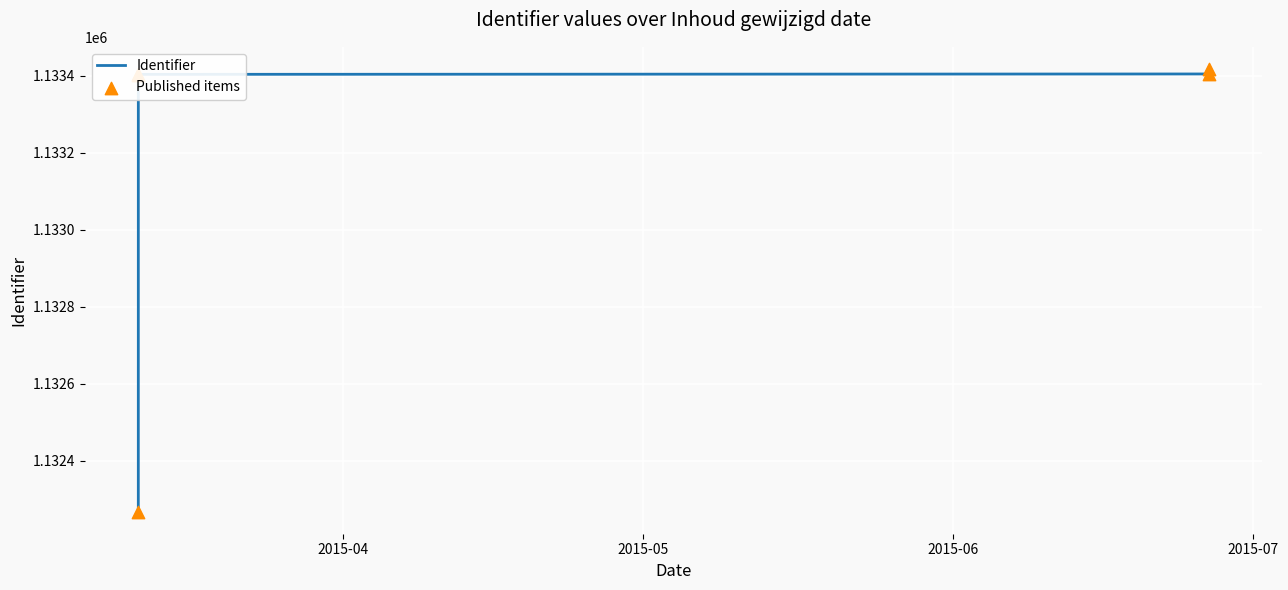

What is the minimum value shown in the chart?

1132268